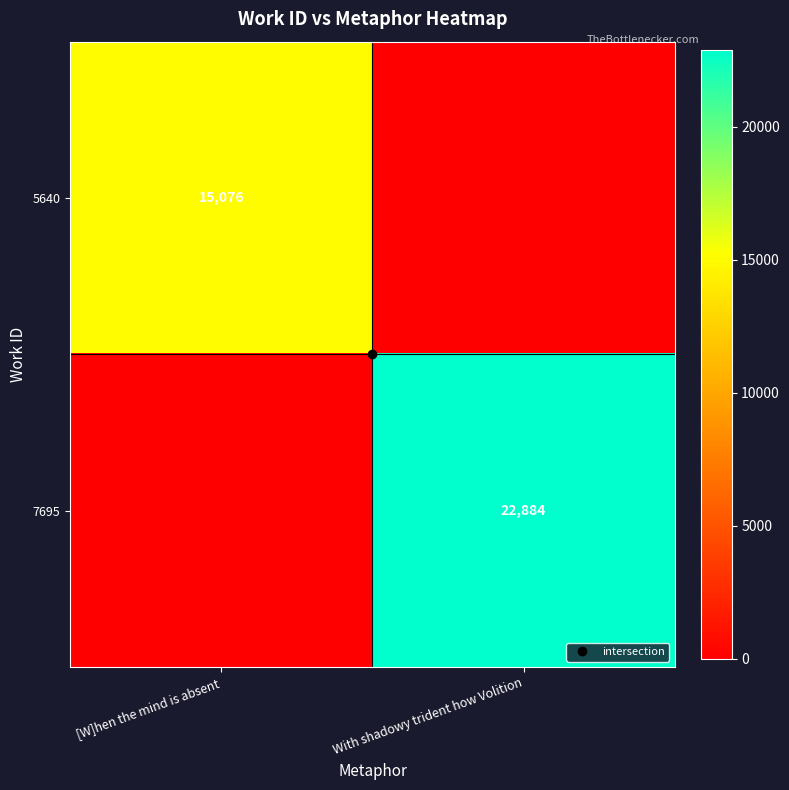

How many values in the 5640 series are below 15076?

1